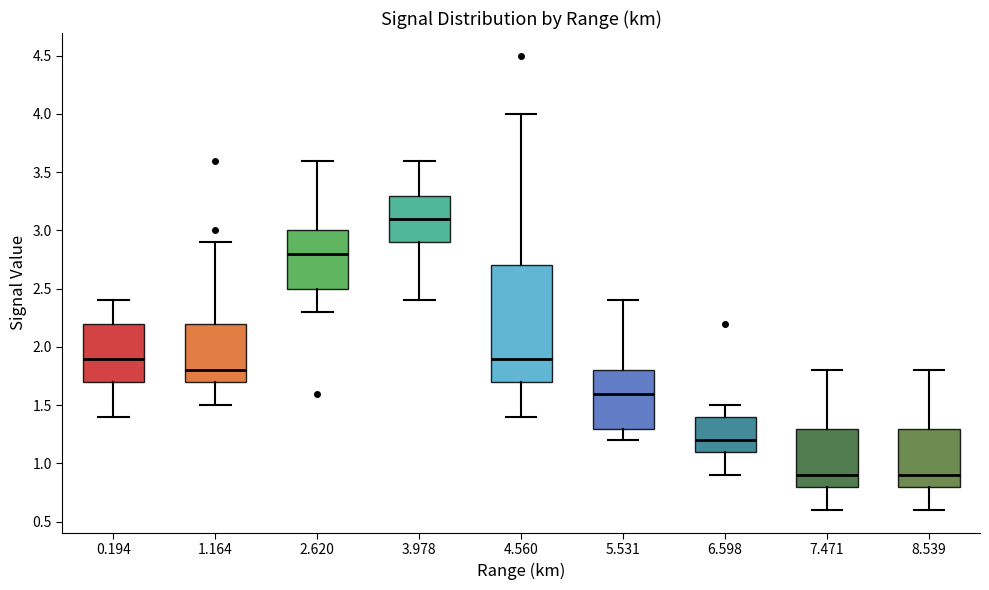

Where does the lower whisker of the box at x = 4.560 end on the y-axis? The values are not printed on the chart, so give them approximately, as read against the axis.

1.4